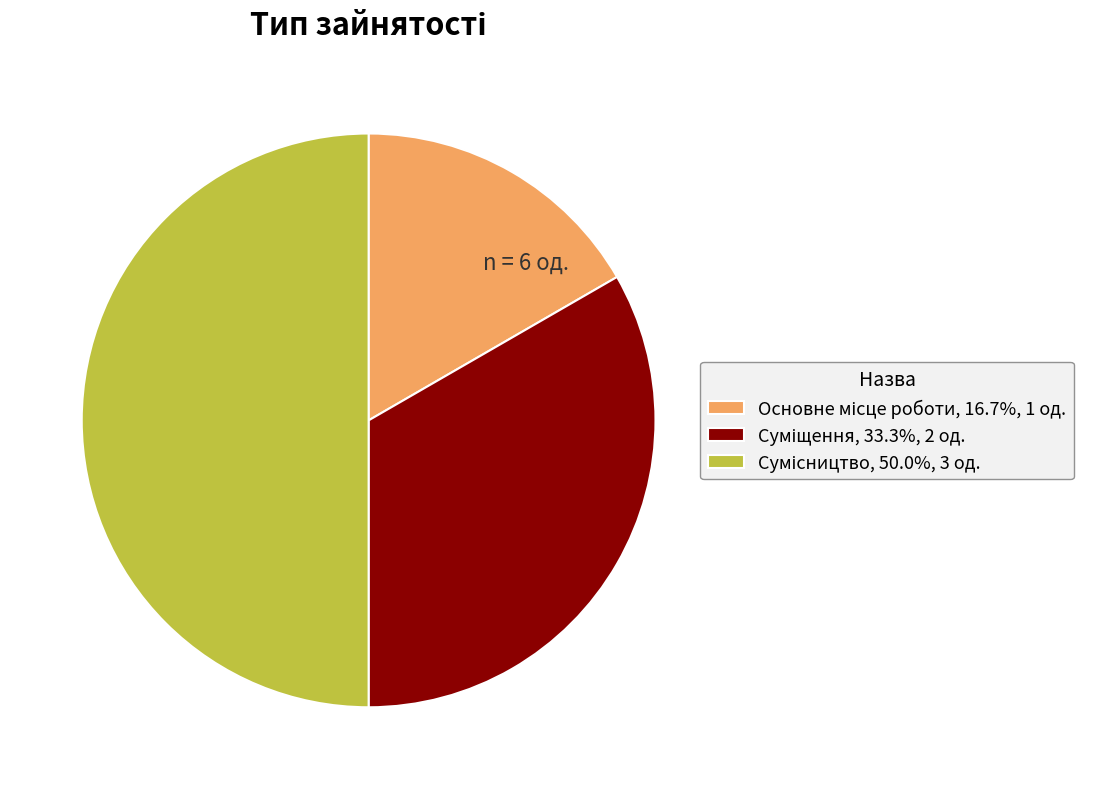

Count the number of slices in the pie.

3